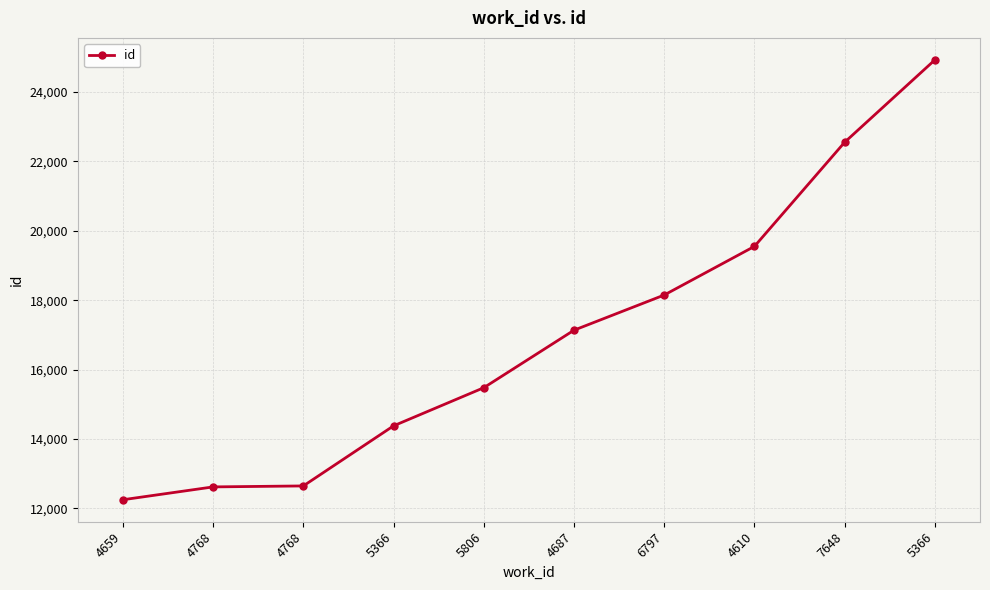

Rank the categories by value from lowest to highest.

4659, 4768, 4768, 5366, 5806, 4687, 6797, 4610, 7648, 5366